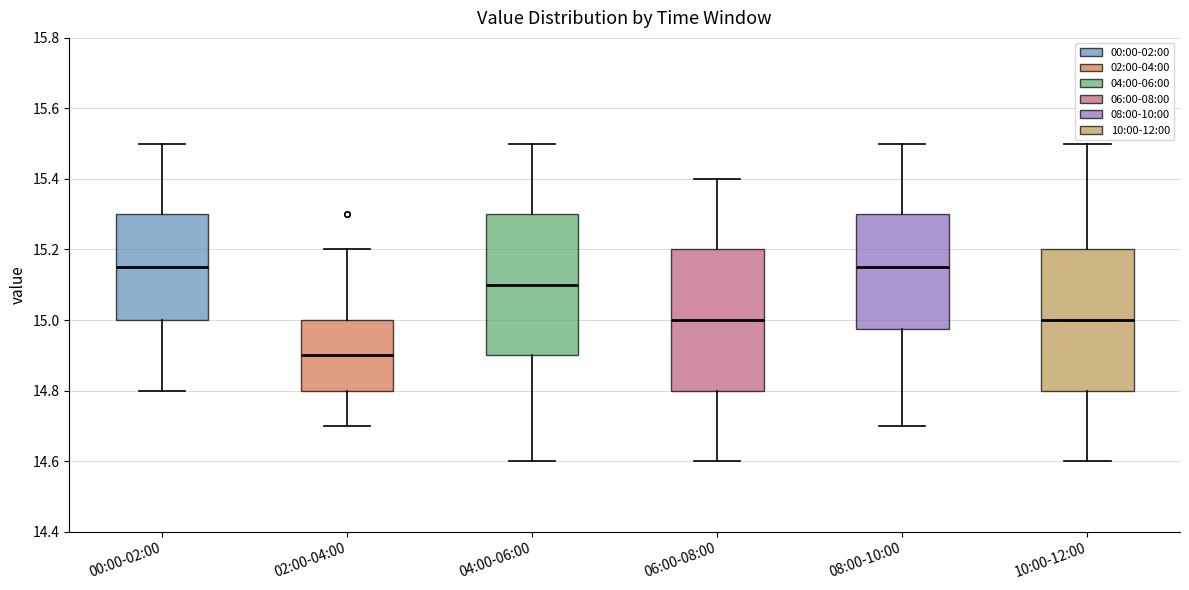

Which box's median line is the lowest?

02:00-04:00